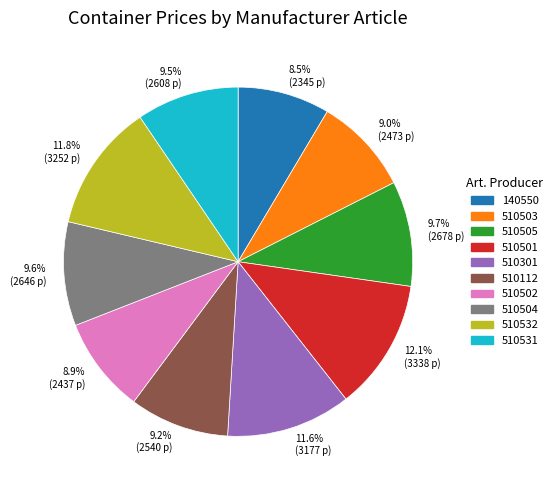

Is the sum of 510532 and 510503 greater than half?

No